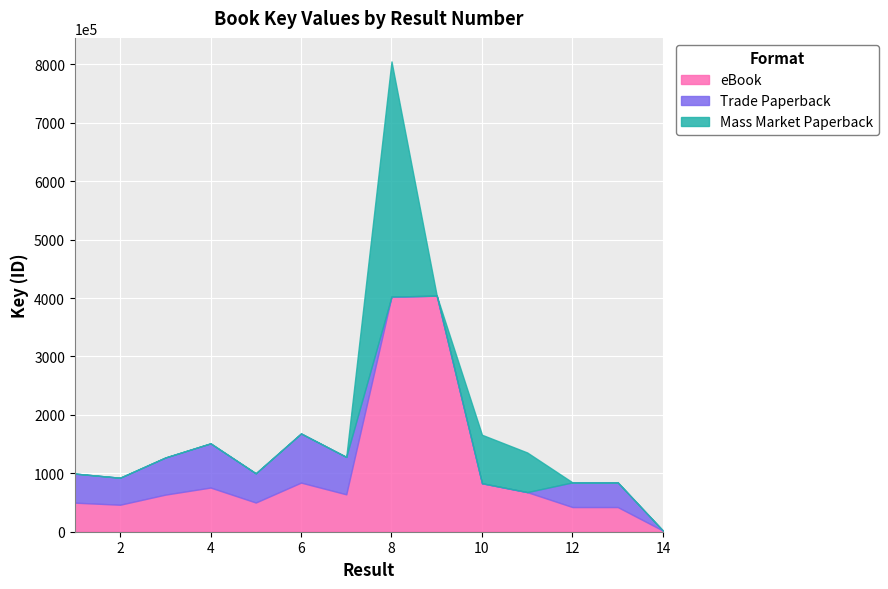

What is the total value across all series at 3?

126985328